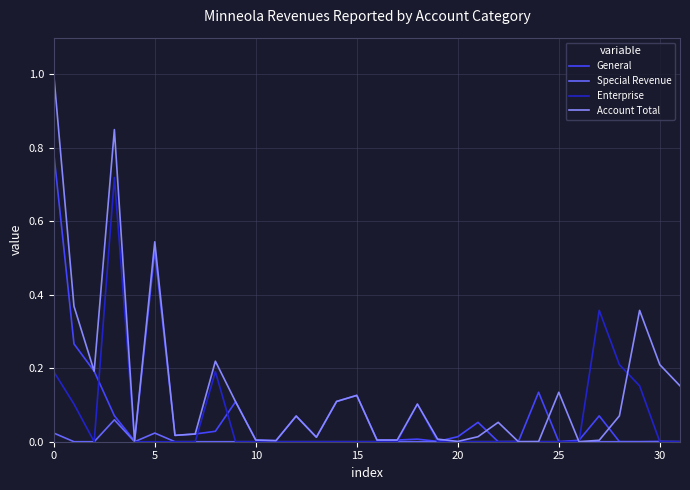

Which series has the widest spread of values?

Account Total